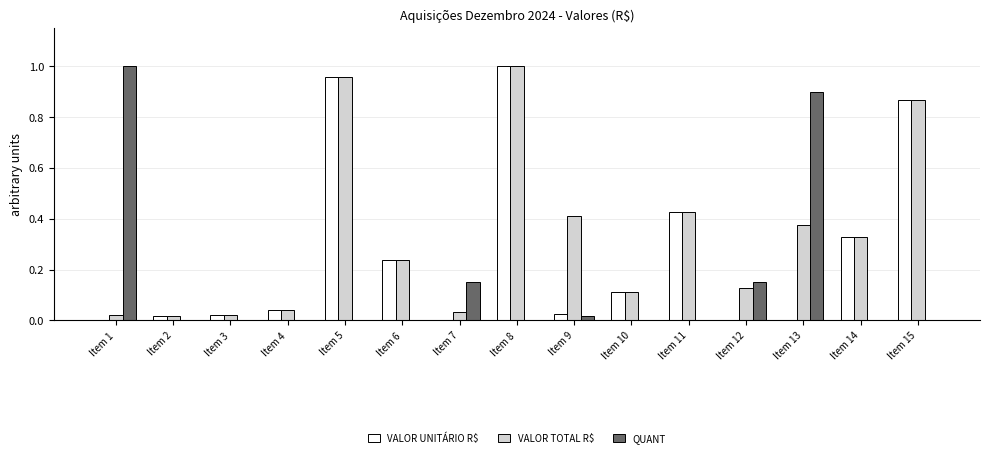

At which label does VALOR TOTAL R$ reach its peak?

Item 8